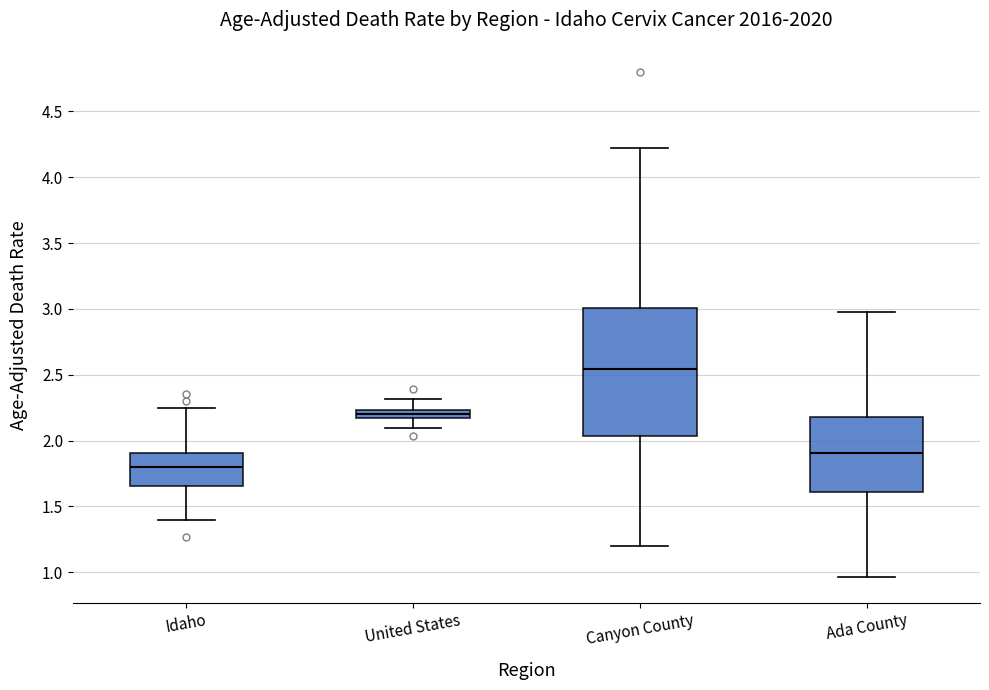

Which box's median line is the lowest?

Idaho